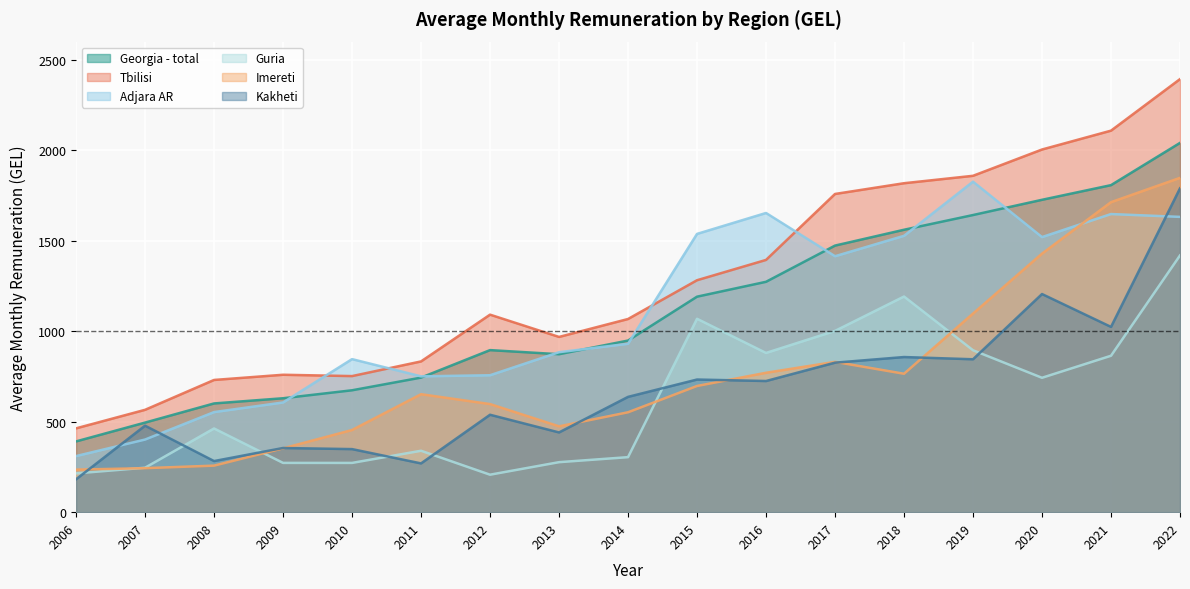

Which category has the lowest value in the Imereti series?

2006